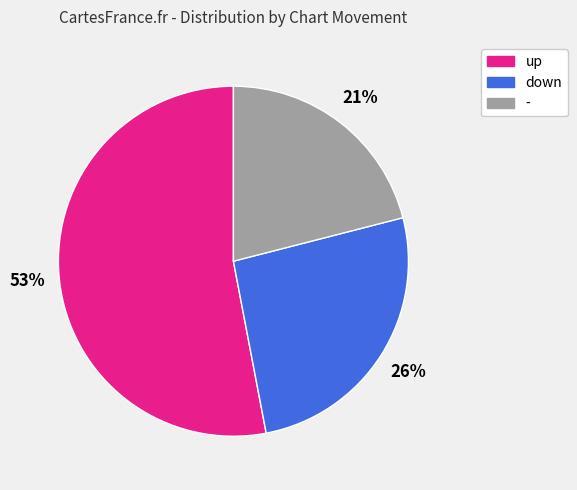

Do - and down together represent more than half of the pie?

No